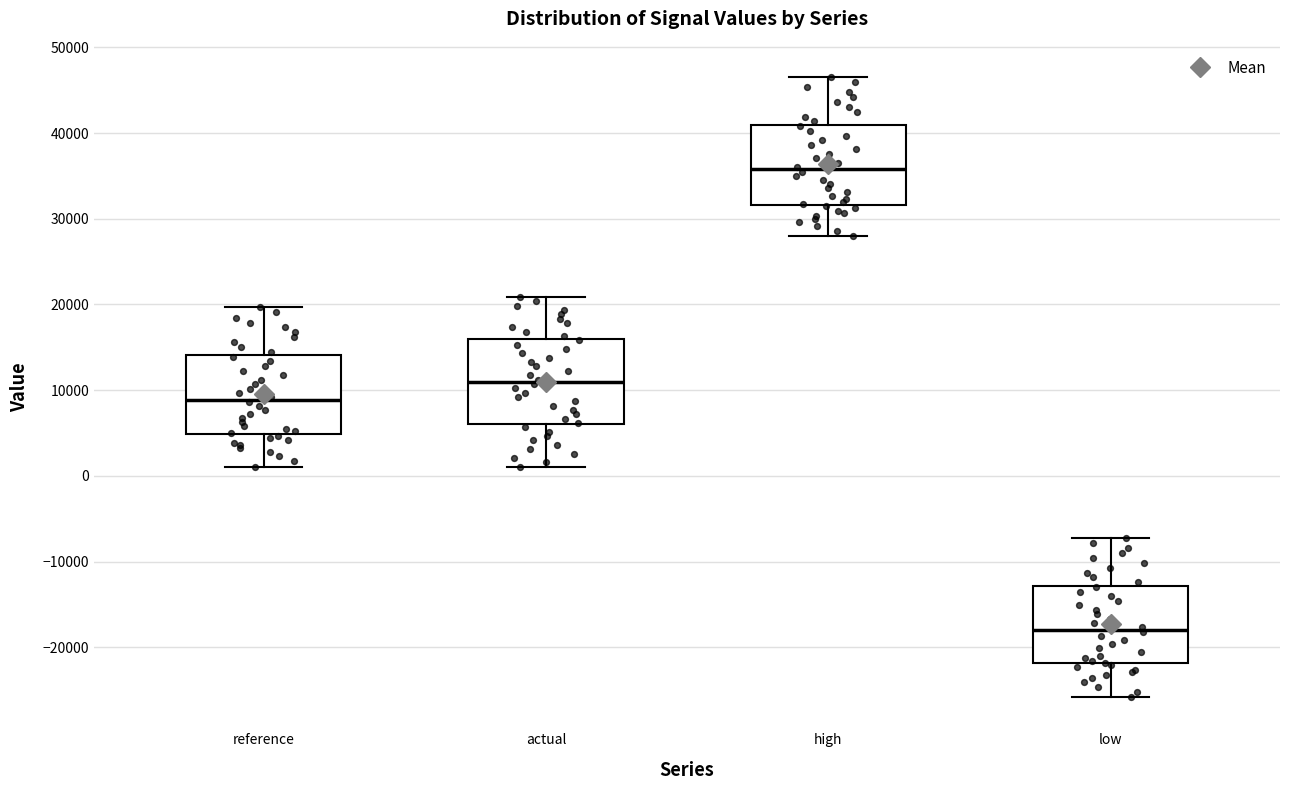

Where is the upper edge of the box for high on the y-axis? The values are not printed on the chart, so give them approximately, as read against the axis.

41000